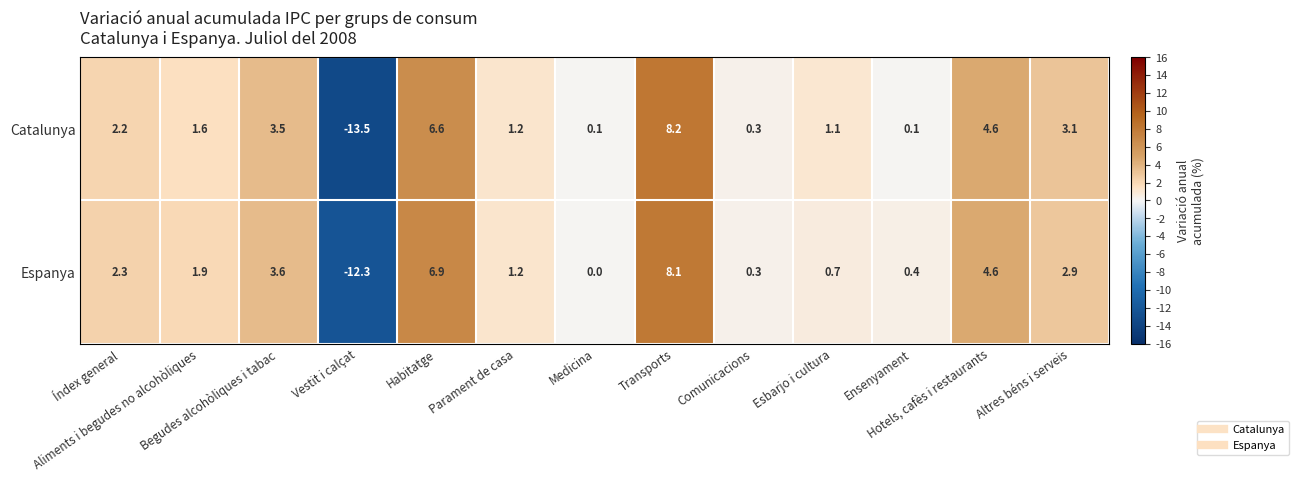

List the series in order of their overall mean, lowest first.

Catalunya, Espanya